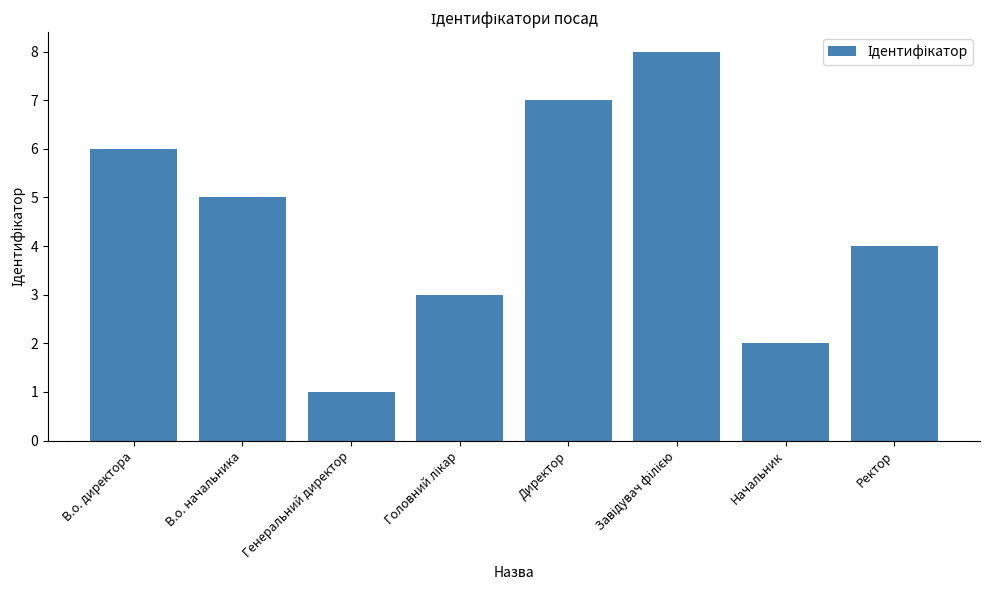

What position from the left is Начальник?

7